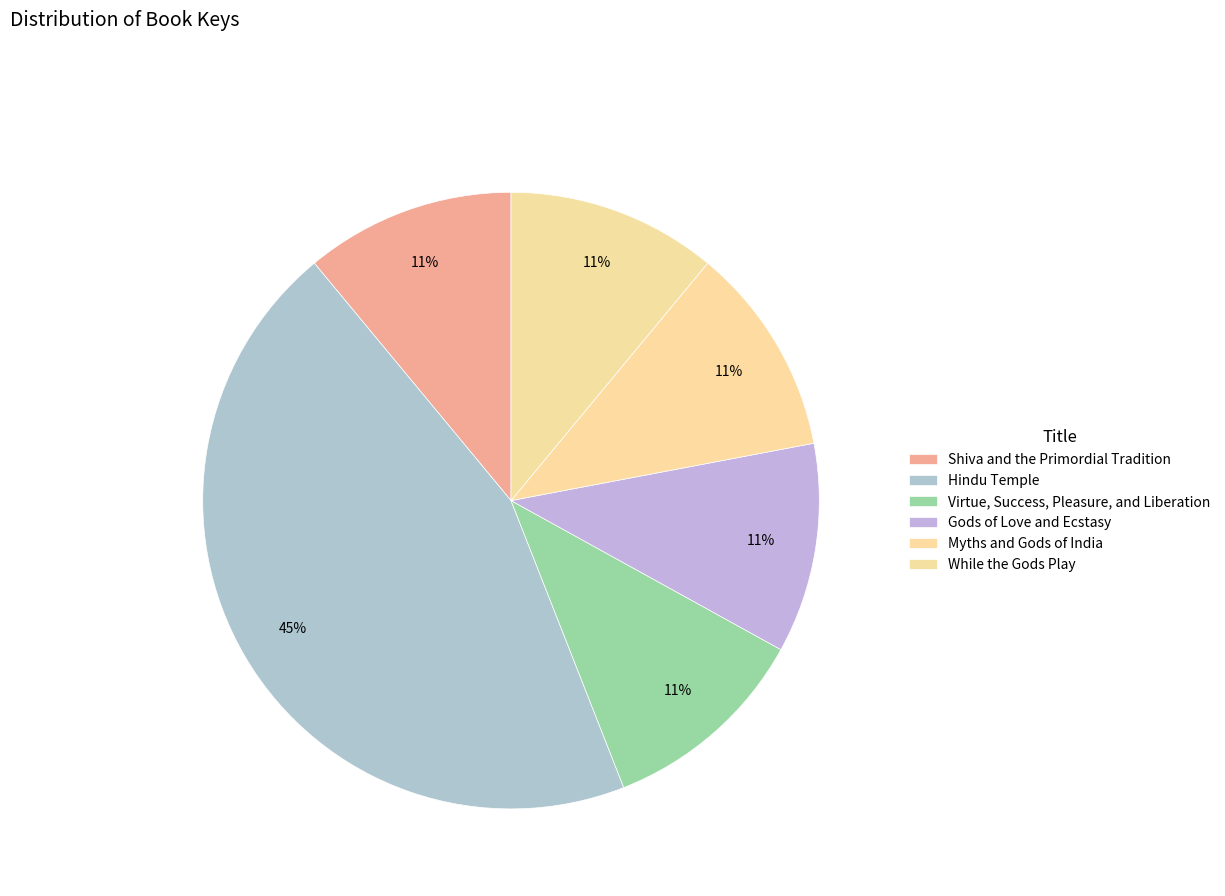

What is the change in value from Shiva and the Primordial Tradition to Gods of Love and Ecstasy?

+302